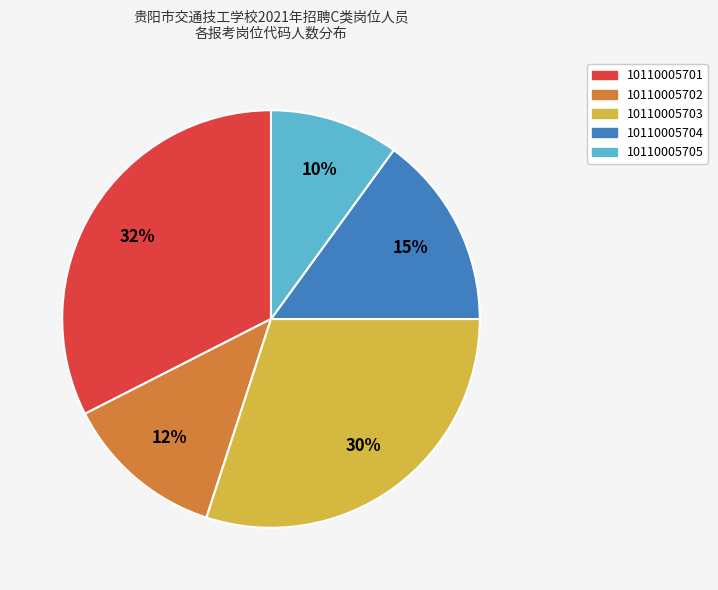

To the nearest percent, what portion does 10110005704 represent?

15%